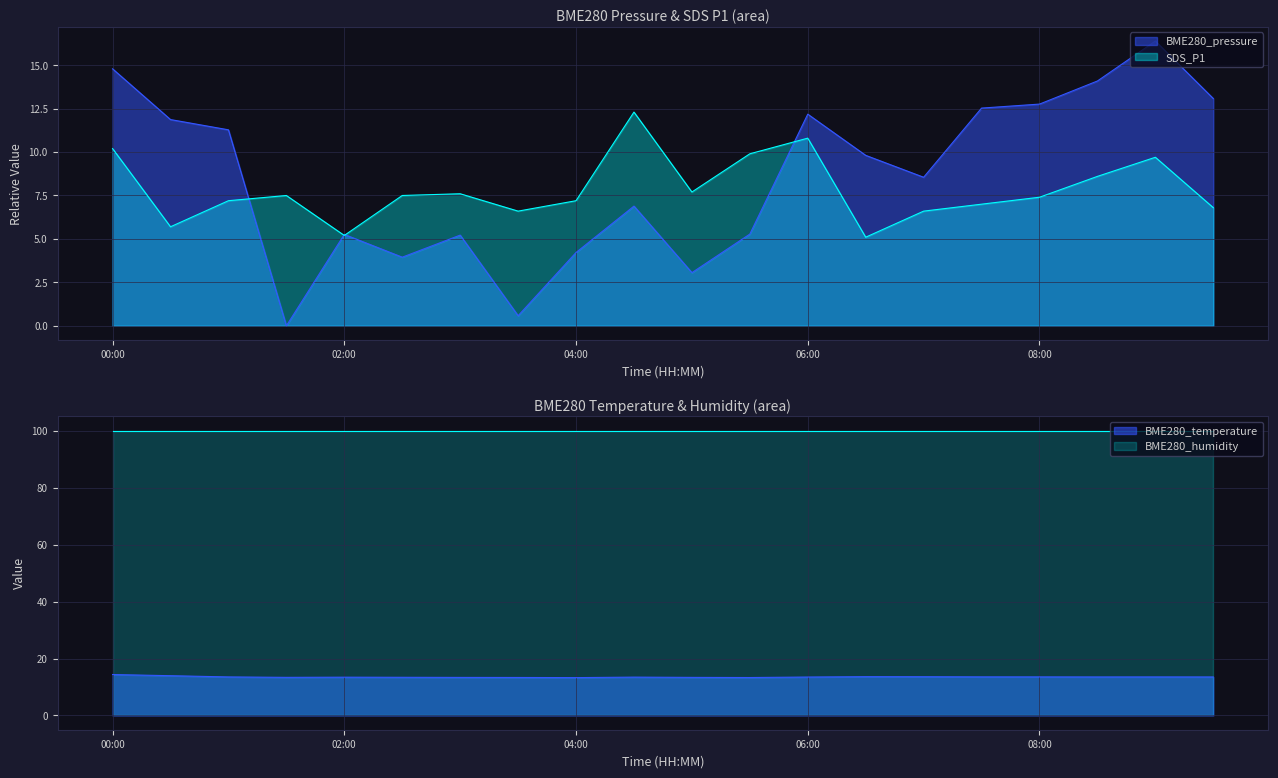

Which series has the largest range (max minus min)?

BME280_pressure